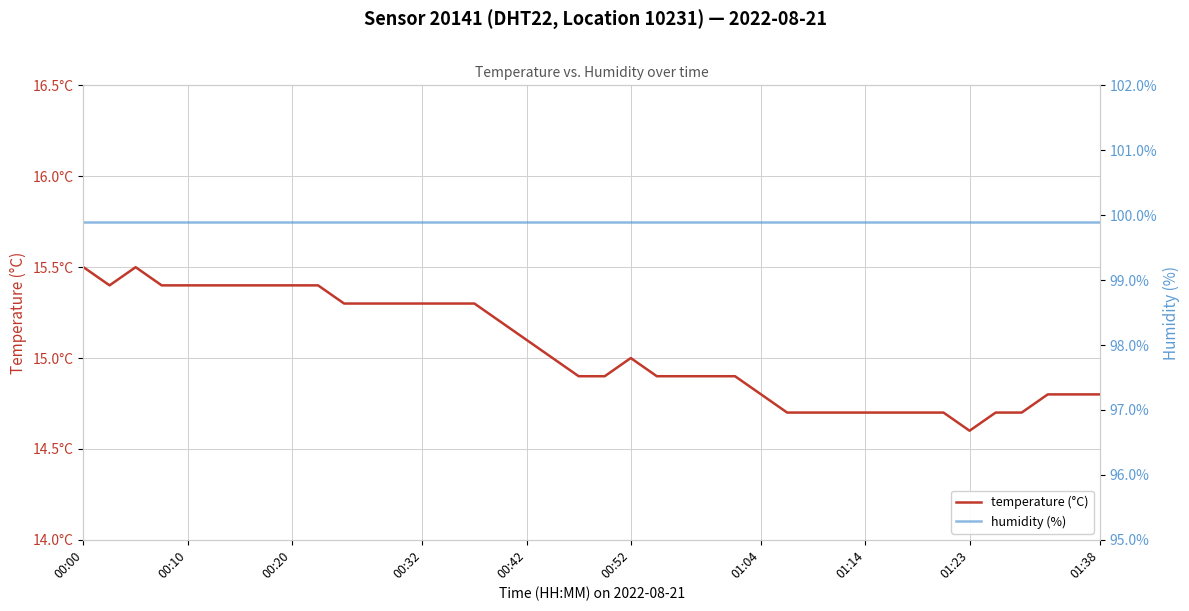

What is the value of the humidity (%) point at the 17th from the left?

99.9